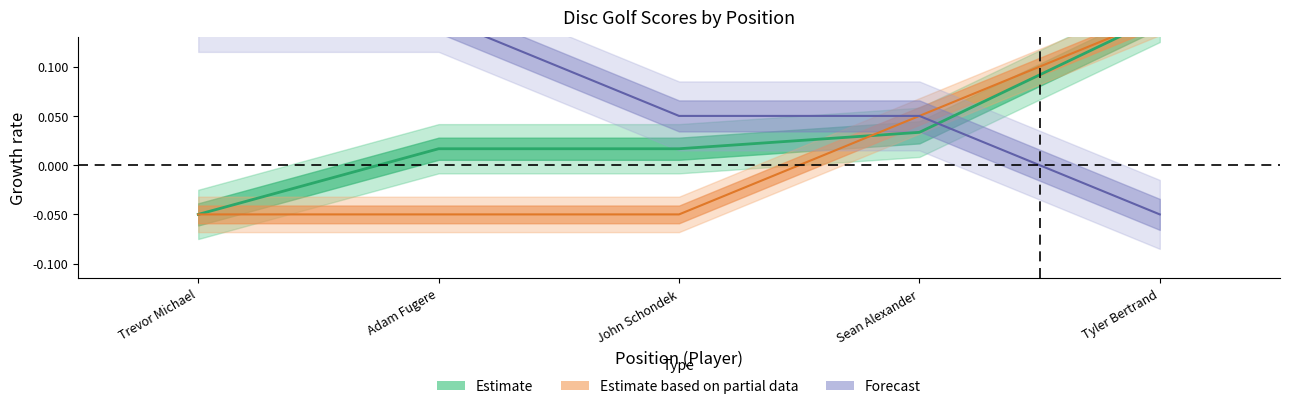

How many data points does each series have?

5